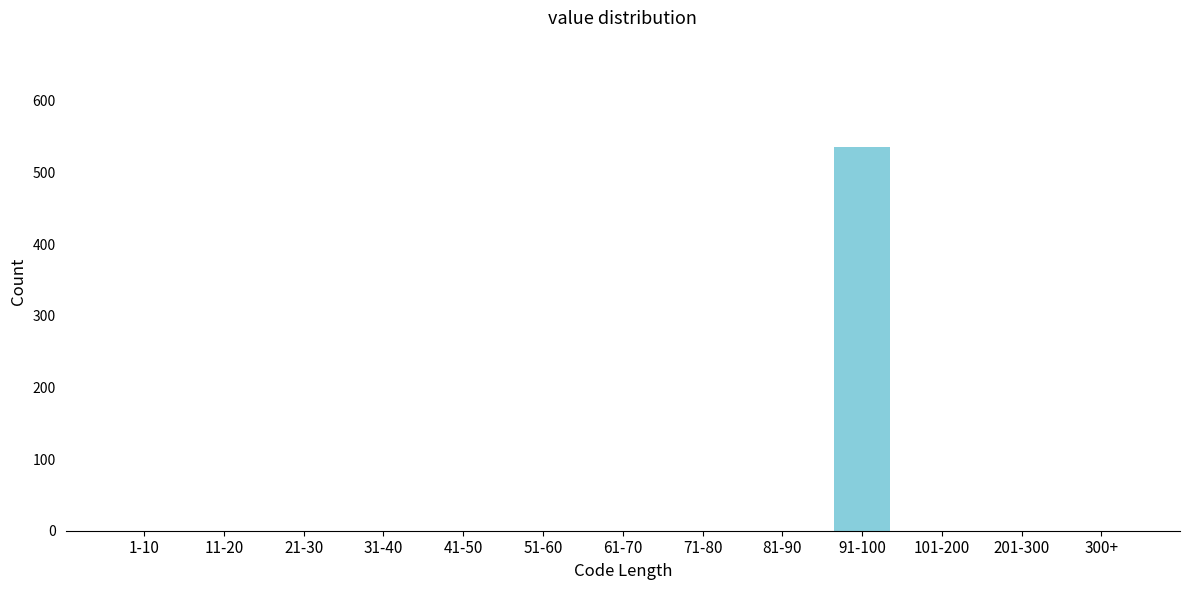

Reading right to left, list all the values displayed in this chart.

300+=0	201-300=0	101-200=0	91-100=535	81-90=0	71-80=0	61-70=0	51-60=0	41-50=0	31-40=0	21-30=0	11-20=0	1-10=0